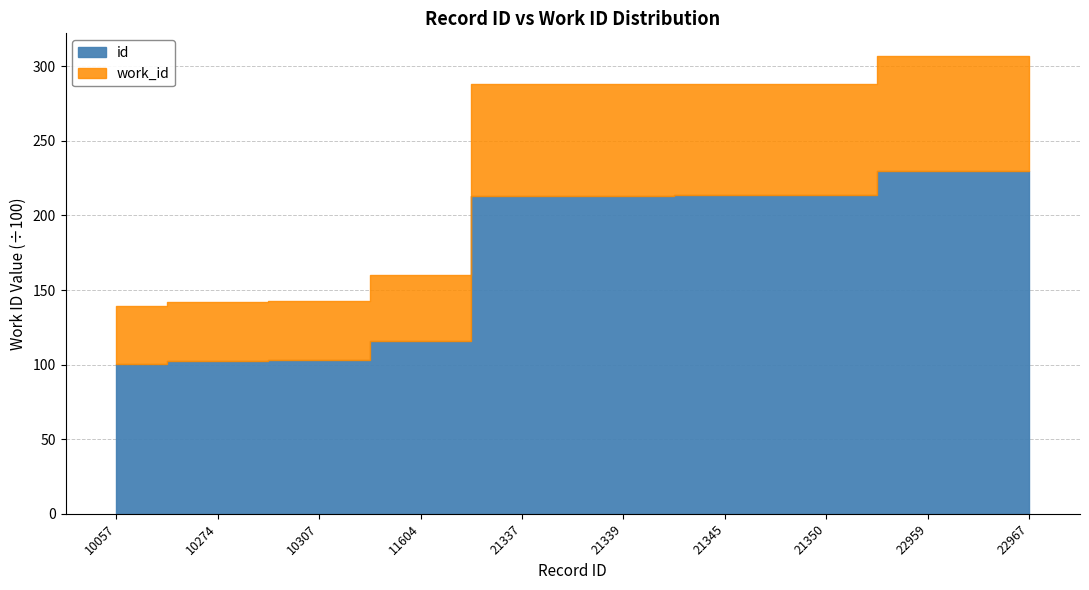

Count the number of data series in this chart.

2